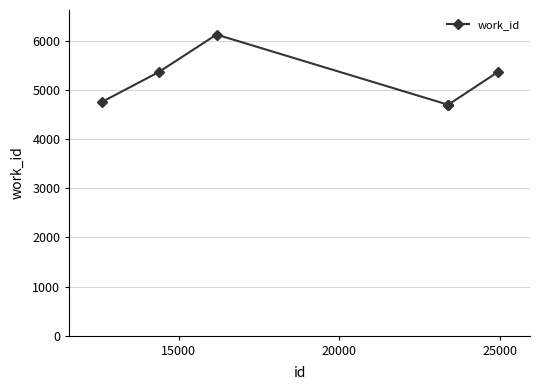

What is the greatest value displayed?

6129